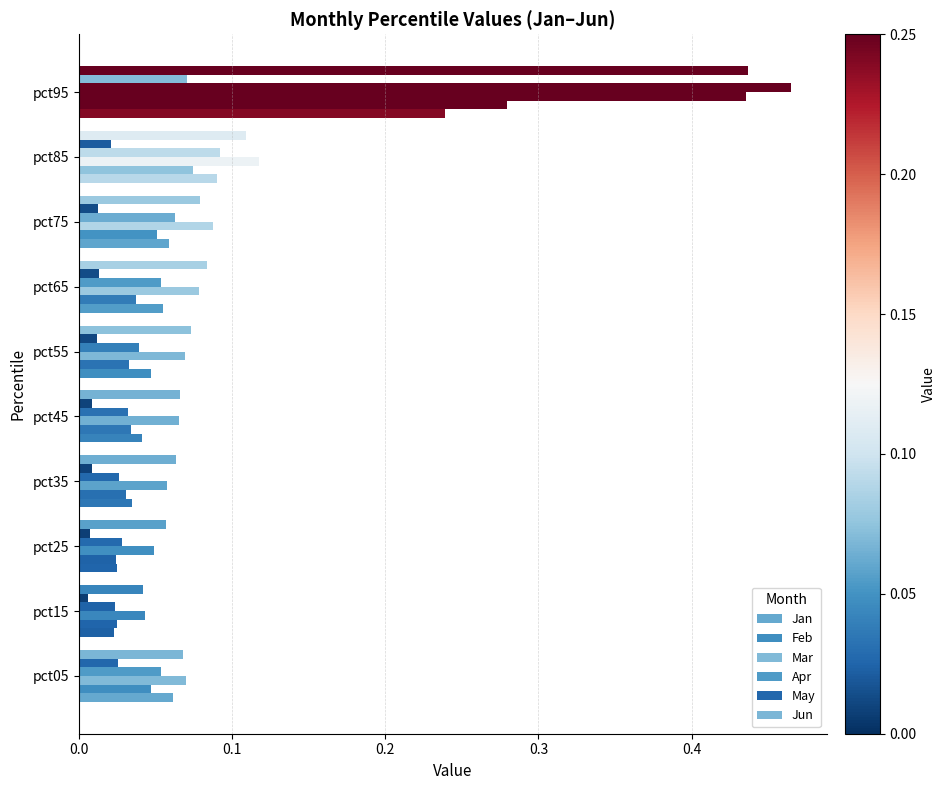

How many categories are shown in the chart?

10